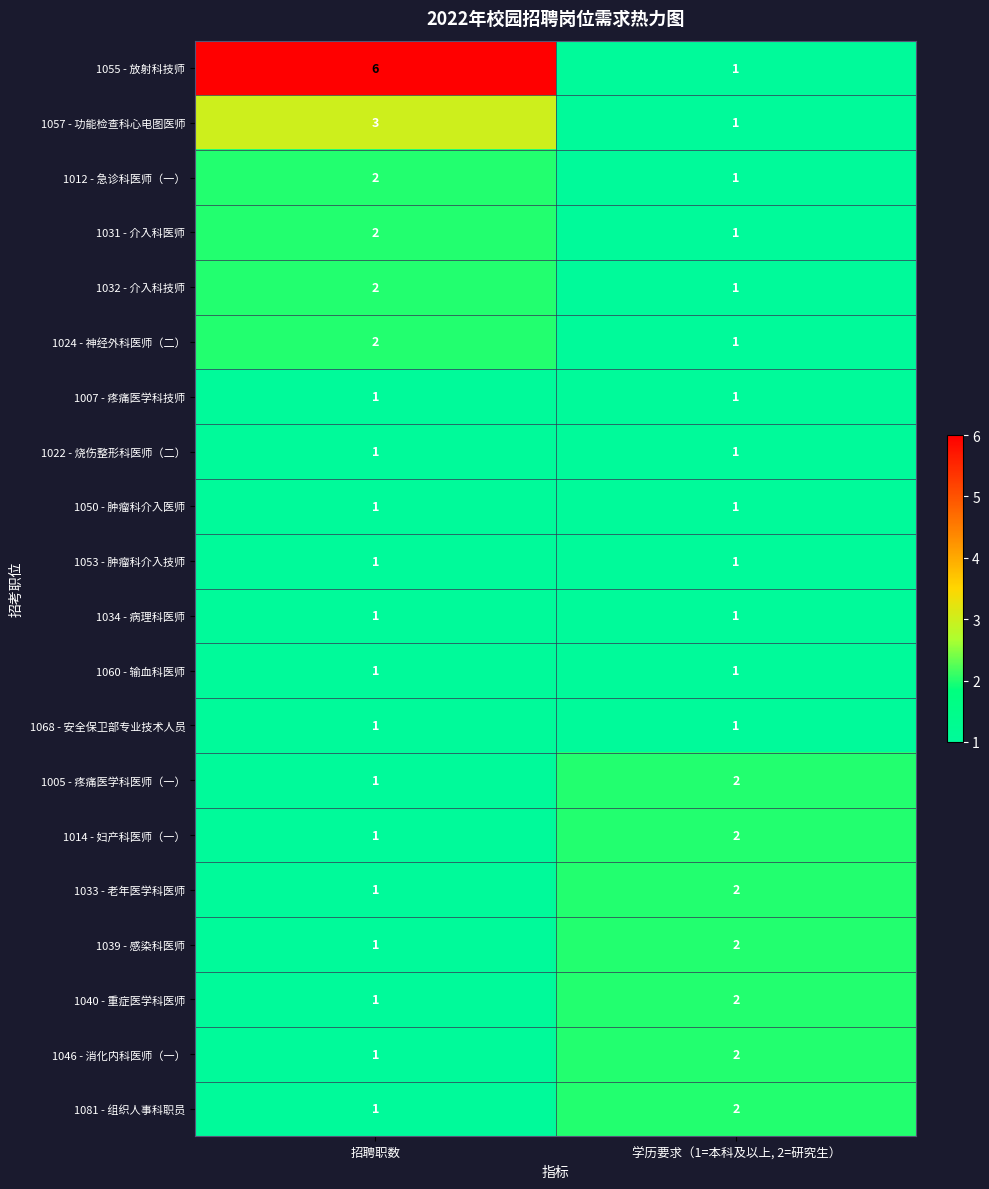

What is the maximum value shown in the chart?

6